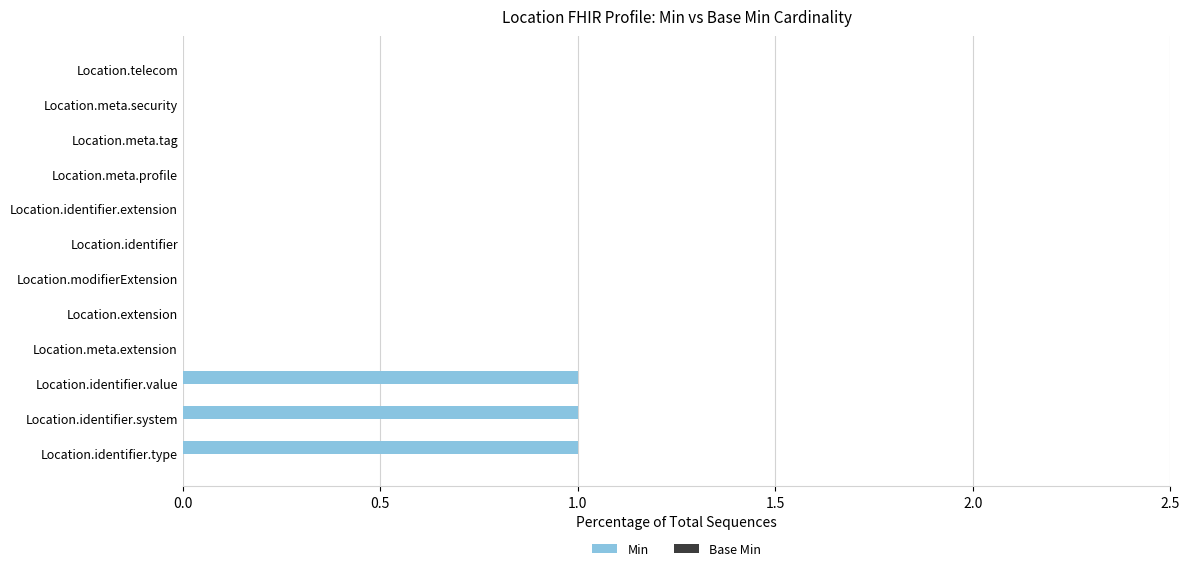

Reading bottom to top, list all the values displayed in this chart.

Location.identifier.type=1	Location.identifier.system=1	Location.identifier.value=1	Location.meta.extension=0	Location.extension=0	Location.modifierExtension=0	Location.identifier=0	Location.identifier.extension=0	Location.meta.profile=0	Location.meta.tag=0	Location.meta.security=0	Location.telecom=0